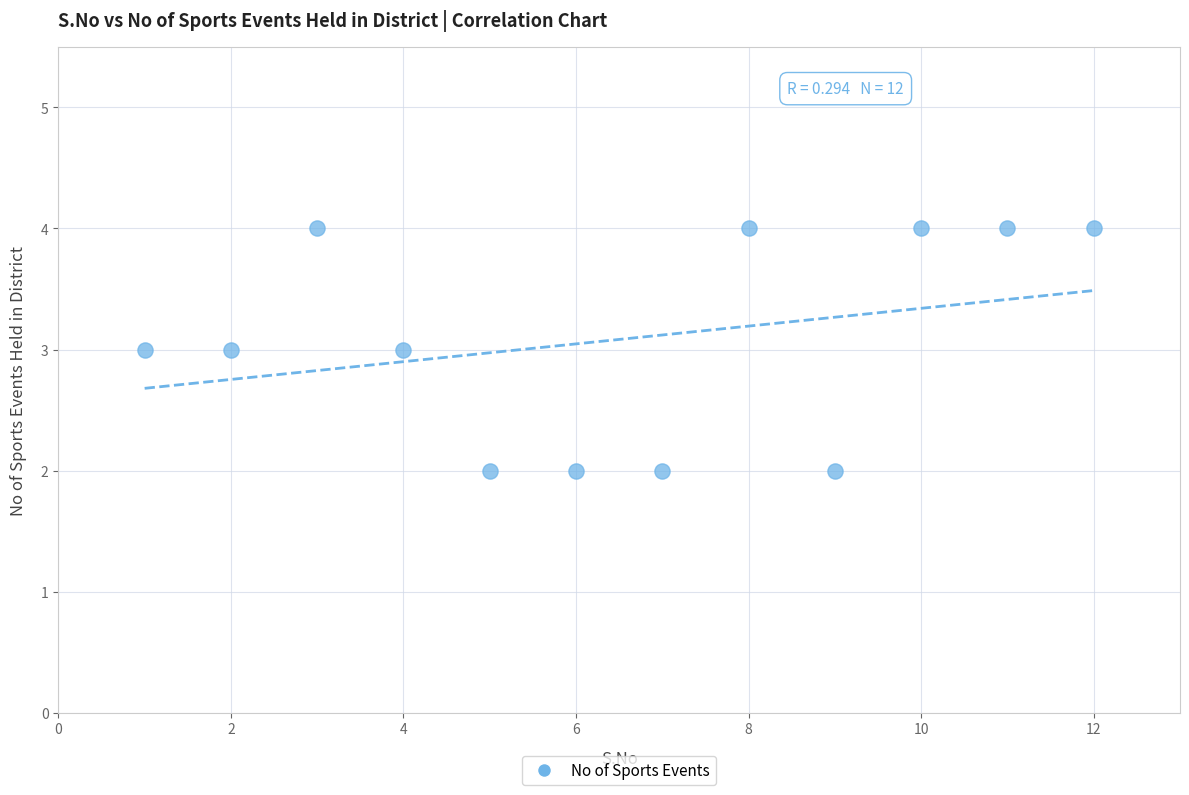

What is the range of X values (max minus min)?

11